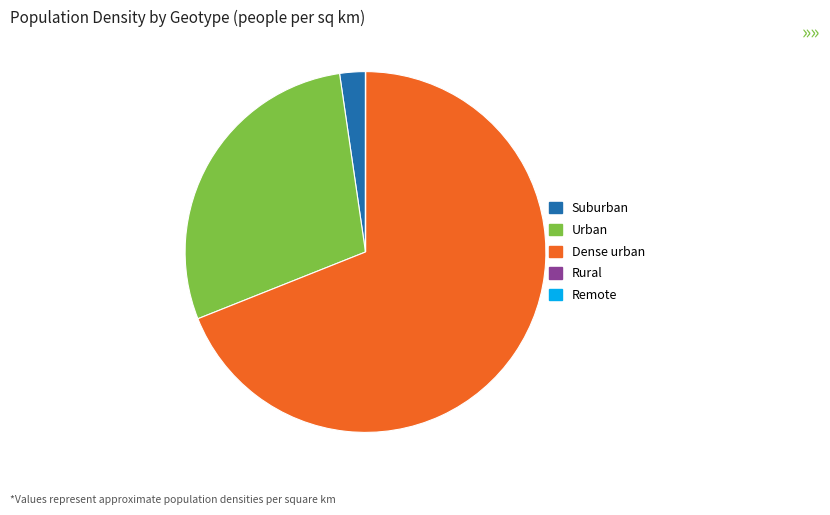

The Dense urban slice represents 81% of the pie. True or false?

False